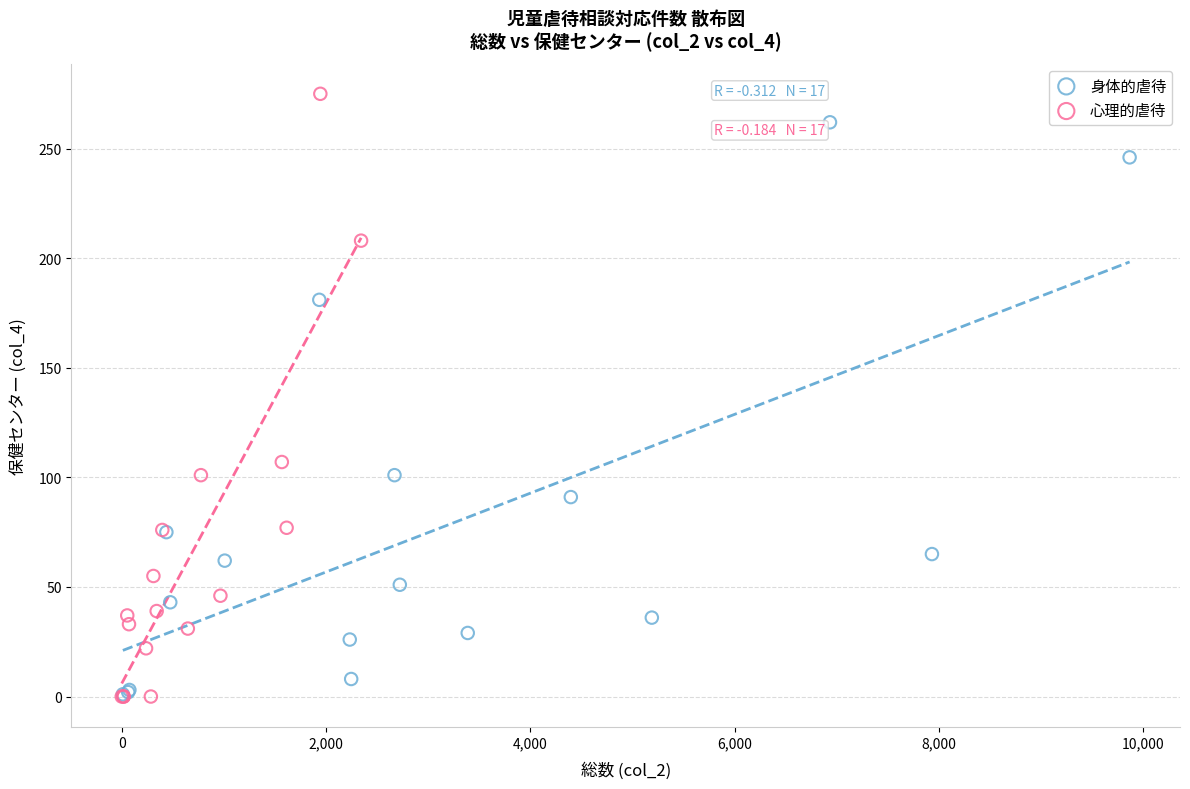

Which series contains the highest Y value?

心理的虐待